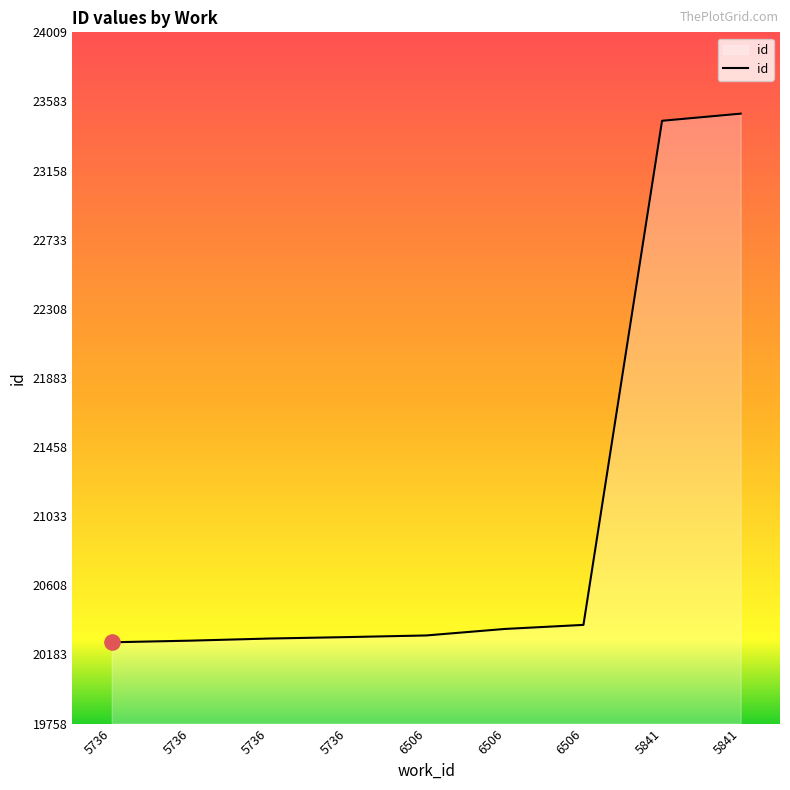

Which has a higher value, 5841 or 5736?

5841